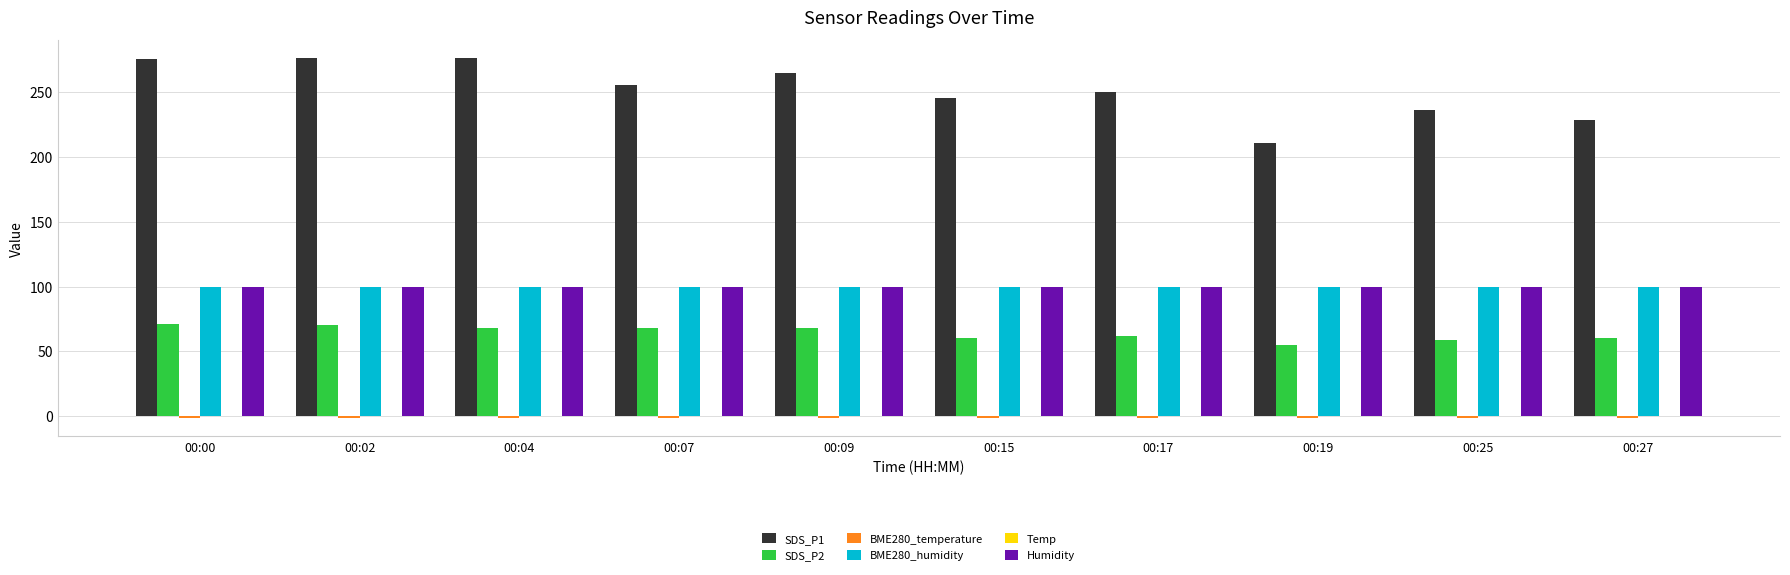

The value of BME280_humidity at 00:17 is 145.2. True or false?

False